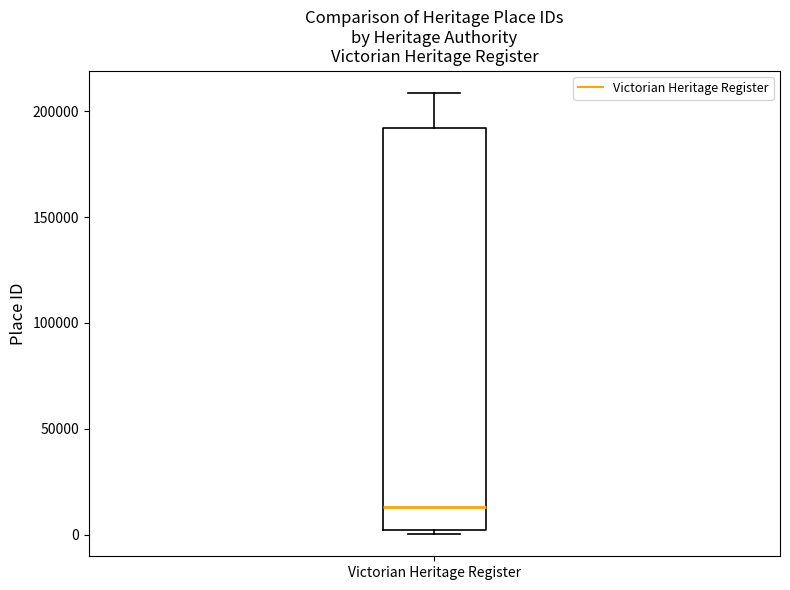

Read this box plot against the y-axis: the position of the median line, the range covered by the box, and the ends of both whiskers. The values are not printed on the chart, so give them approximately, as read against the axis.

median 15000, box 0 to 190000, whiskers 0 (just below the box's lower edge) to 210000